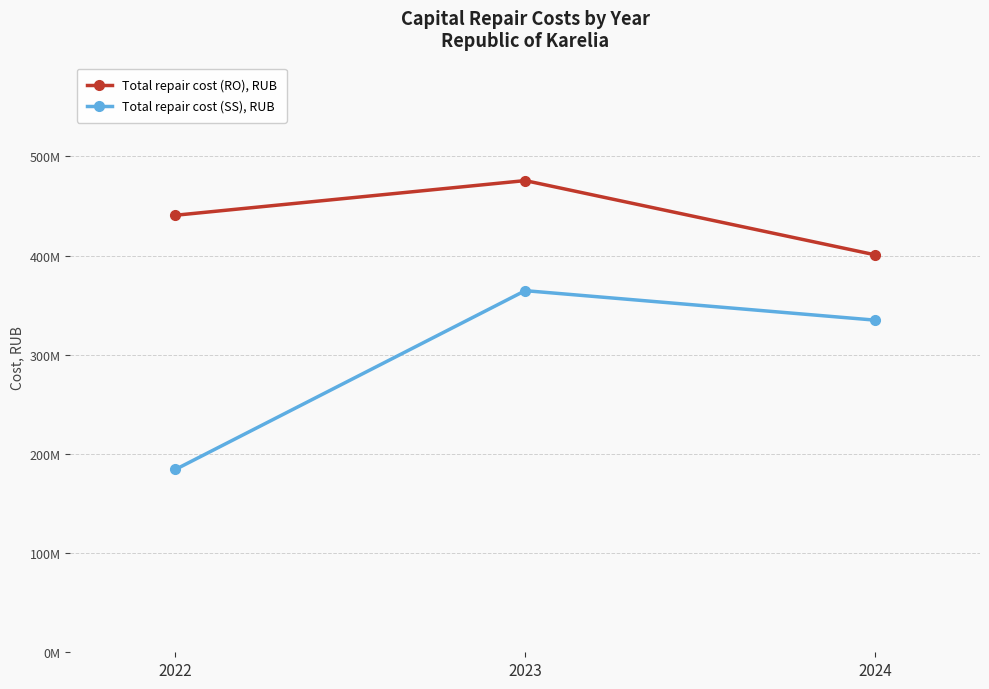

What are all the series names shown in the legend?

Total repair cost (RO), RUB, Total repair cost (SS), RUB